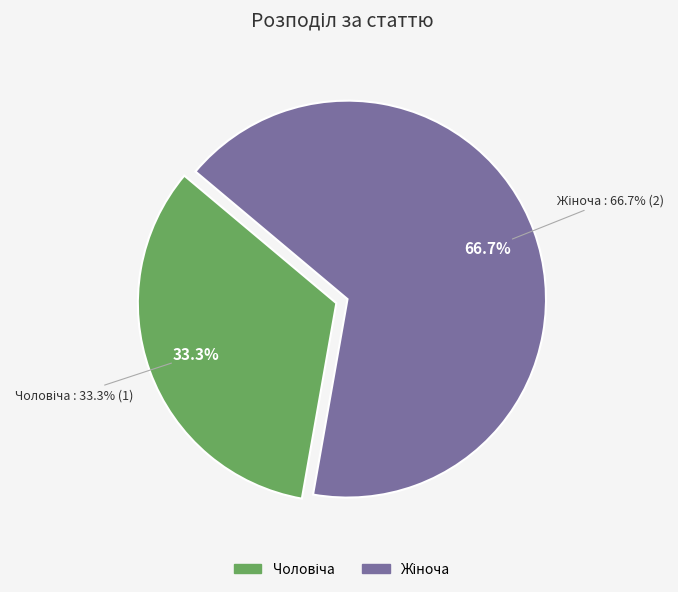

To the nearest percent, what portion does Жіноча represent?

67%